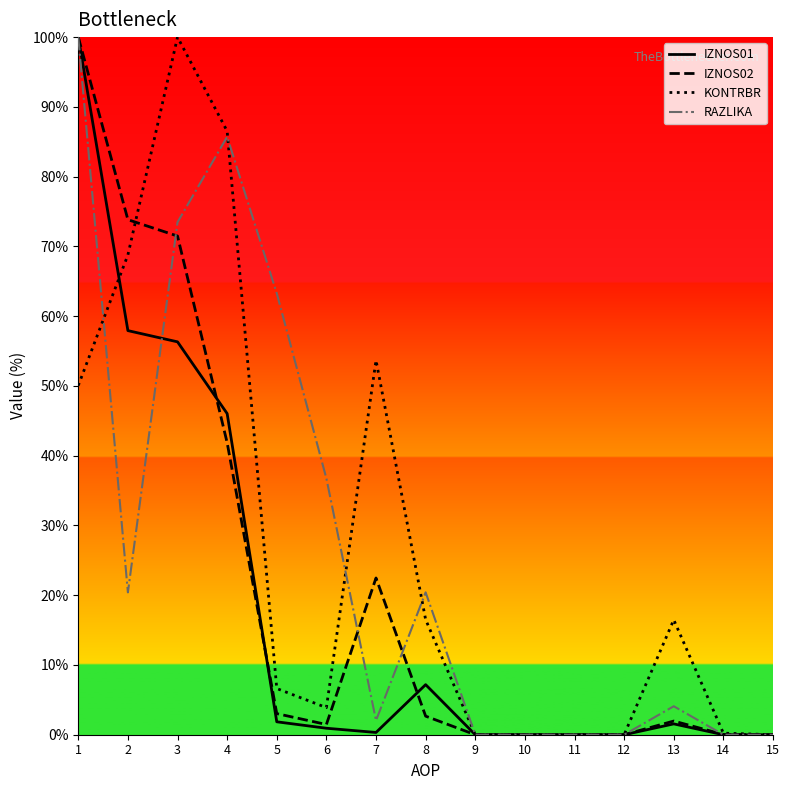

True or false: IZNOS02 and RAZLIKA intersect in this chart.

True